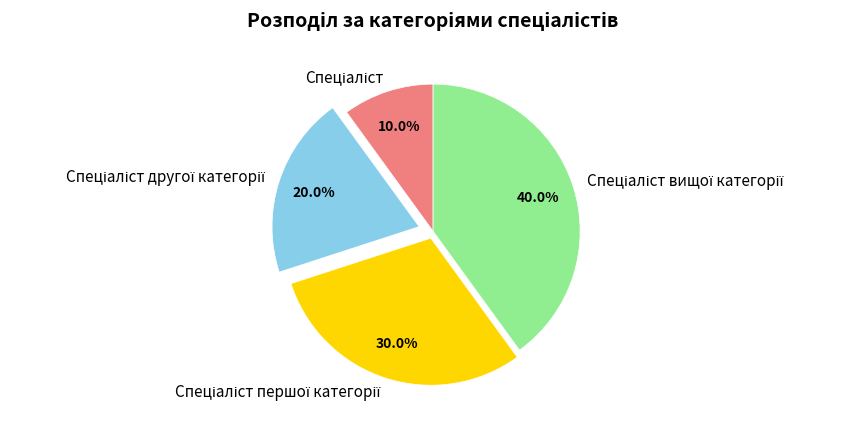

Is there a majority slice in this chart?

No